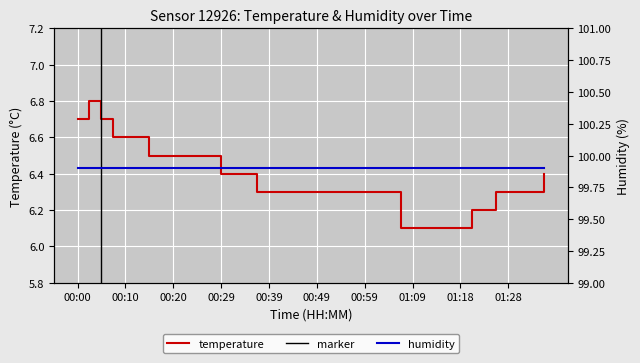

At which category does the chart reach its minimum across all series?

01:06